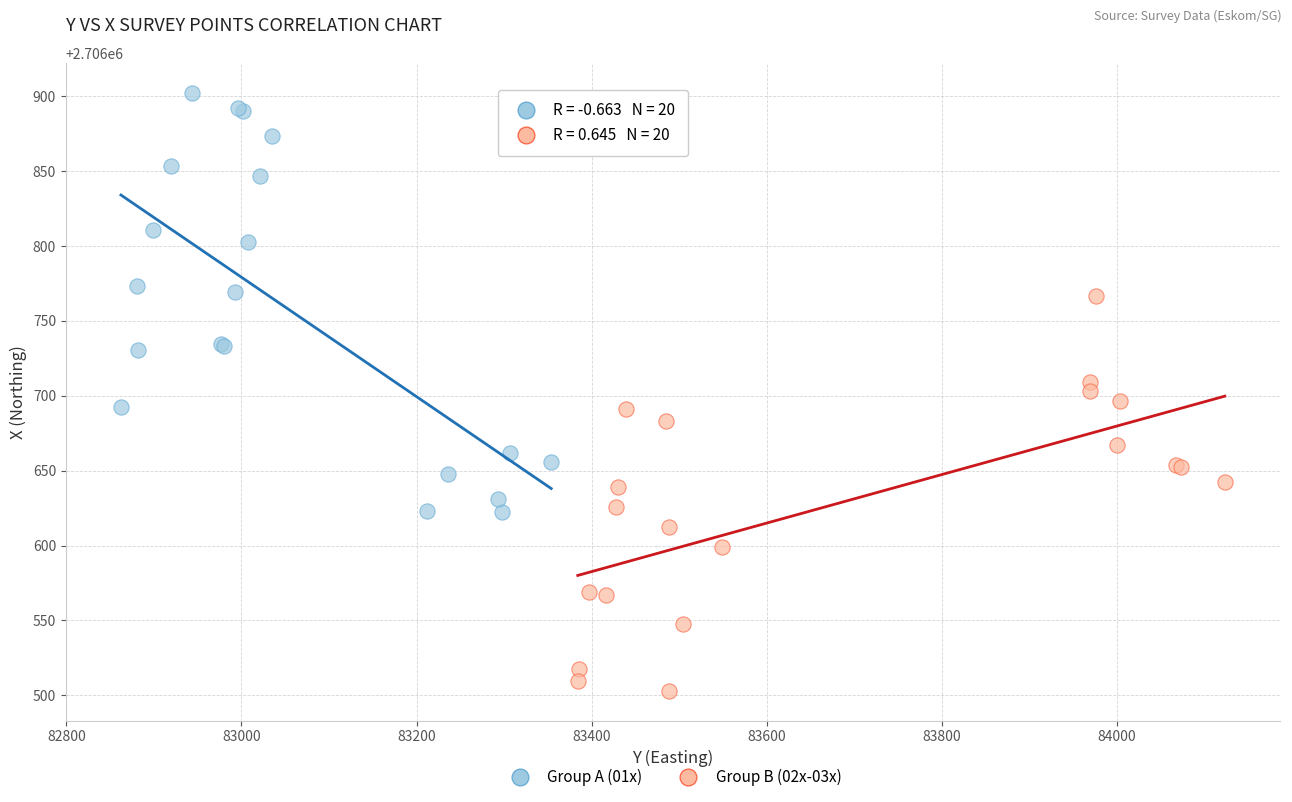

Which series contains the lowest Y value?

Group B (02x-03x)